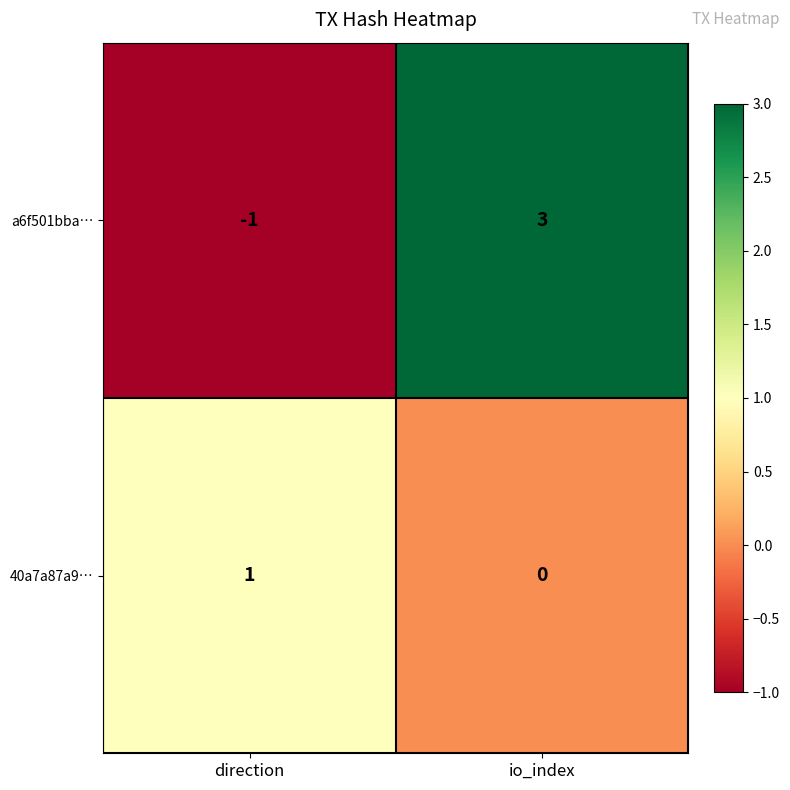

How many categories are shown in the chart?

2